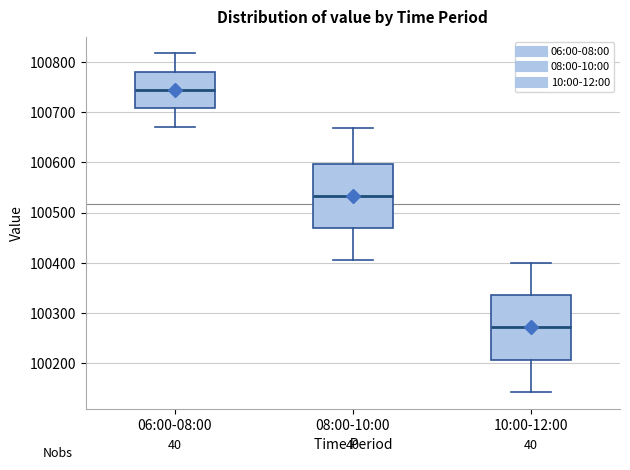

Reading left to right, transcribe this box plot: for each box, give where its median line is, the range the box spans, and where its two whiskers end, as read against the y-axis. The values are not printed on the chart, so give them approximately, as read against the axis.

06:00-08:00: median 100740, box 100710 to 100780, whiskers 100670 to 100820
08:00-10:00: median 100530, box 100470 to 100600, whiskers 100410 to 100670
10:00-12:00: median 100270, box 100210 to 100340, whiskers 100140 to 100400